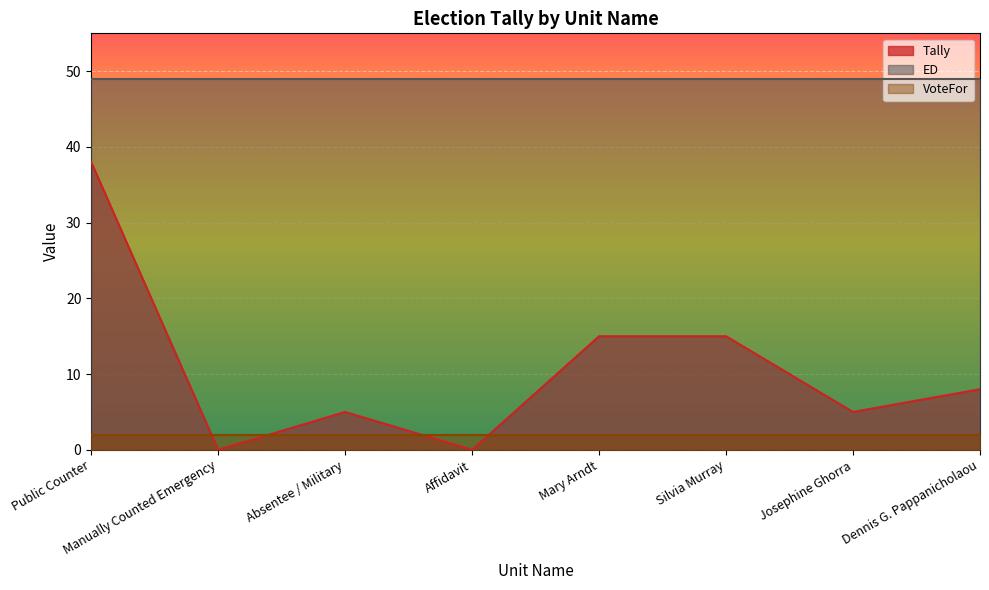

How many data points in Tally are above 8?

3